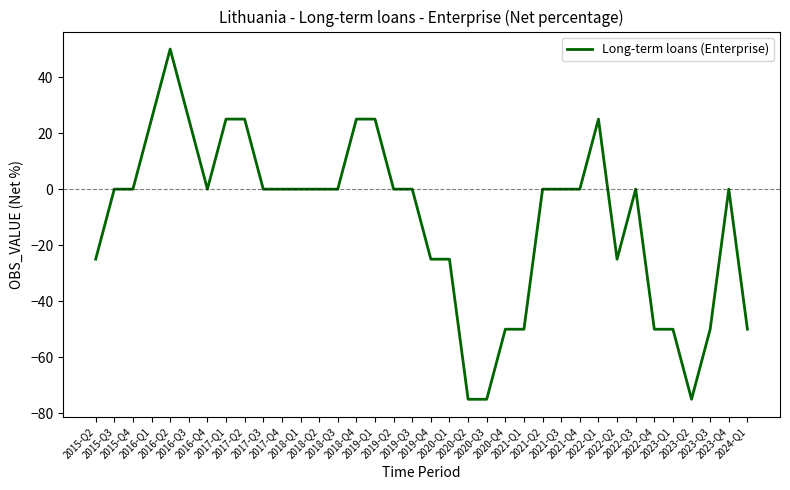

What is the change in value from 2016-Q3 to 2023-Q2?

-100